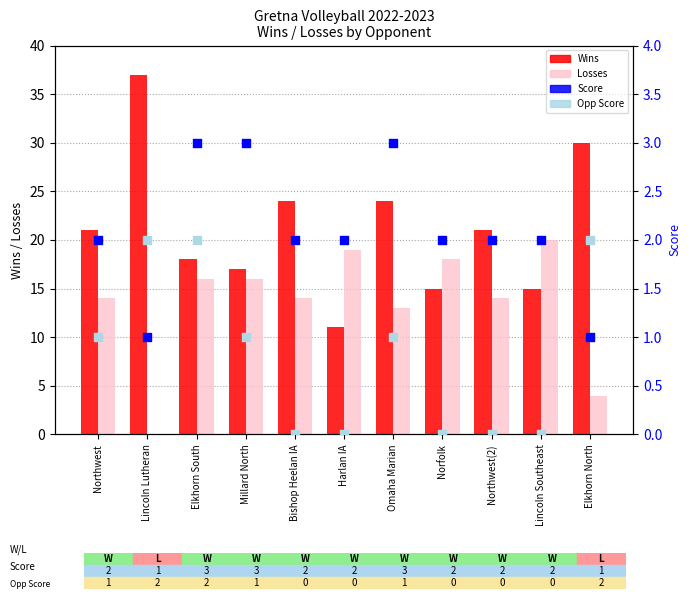

What are all the series names shown in the legend?

Wins, Losses, Score, Opp Score